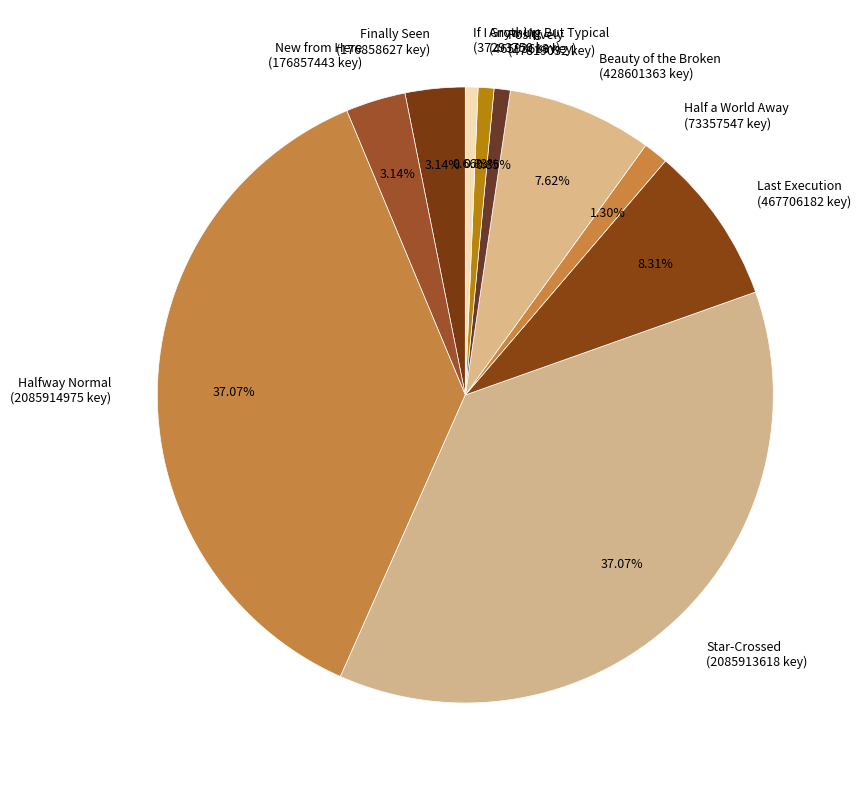

To the nearest percent, what is the difference between the Beauty of the Broken and Half a World Away slice percentages?

6%